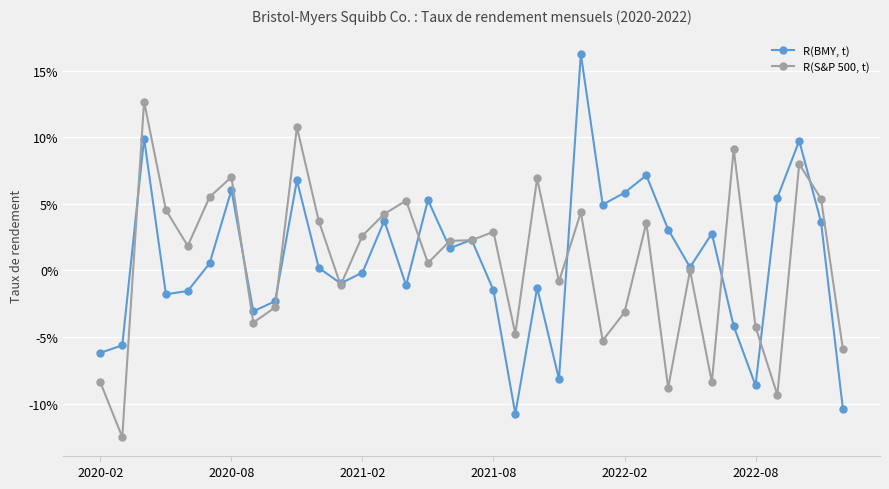

How many interior local peaks does the R(BMY, t) series have?

11